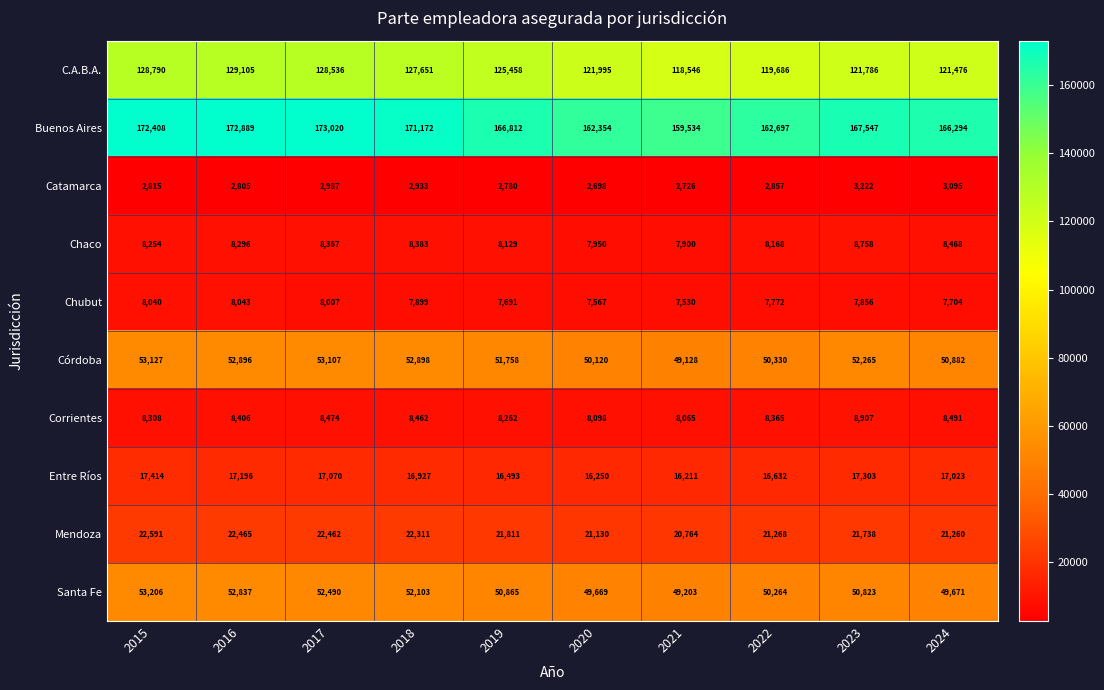

List the series in order of their peak value, lowest first.

Catamarca, Chubut, Chaco, Corrientes, Entre Ríos, Mendoza, Córdoba, Santa Fe, C.A.B.A., Buenos Aires